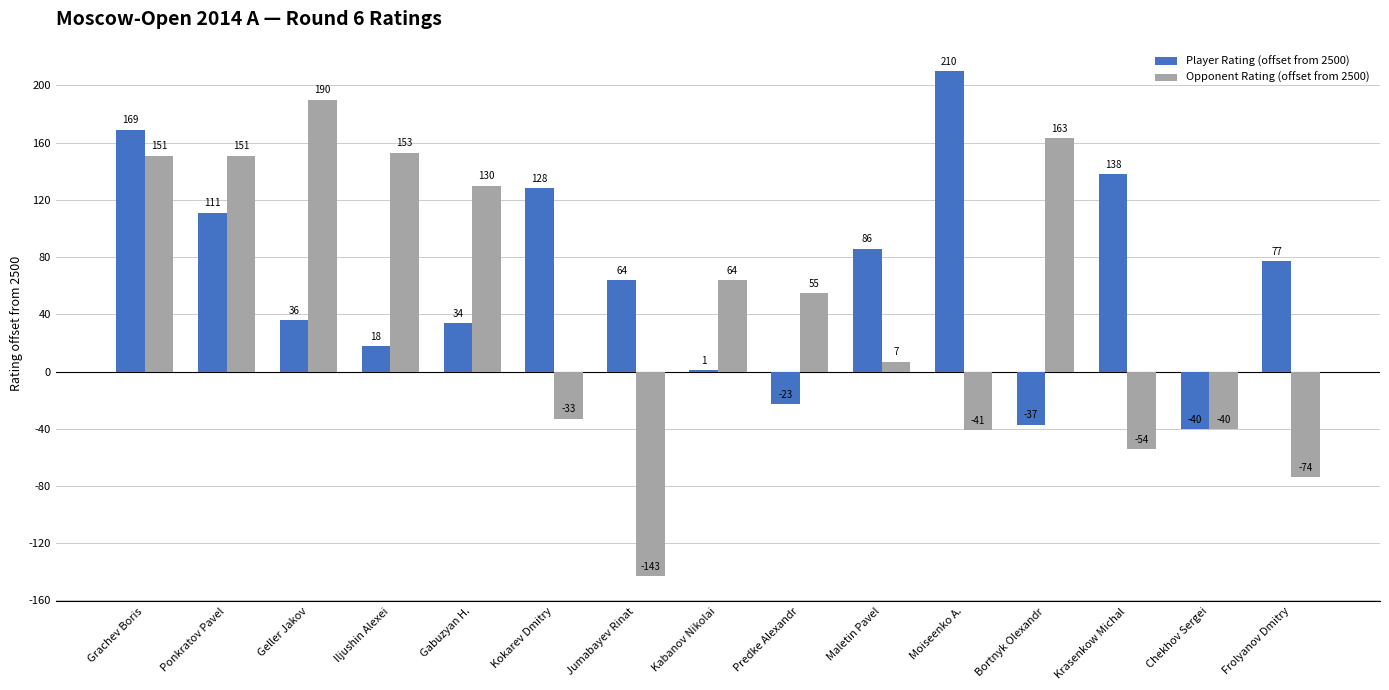

Where is Player Rating (offset from 2500) nearest to the value 85?

Maletin Pavel